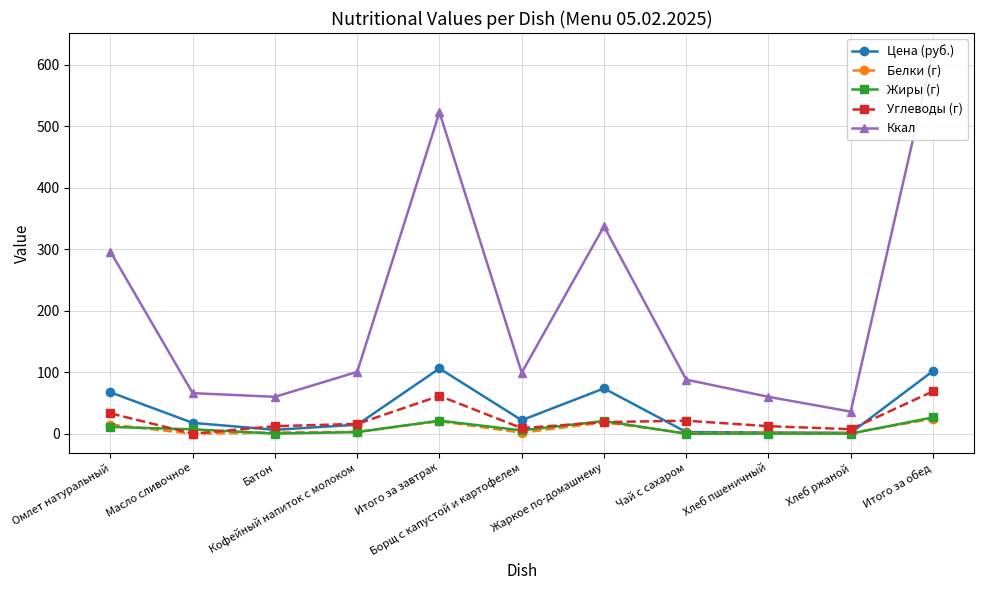

Where does the Белки (г) series first go above 2?

Омлет натуральный